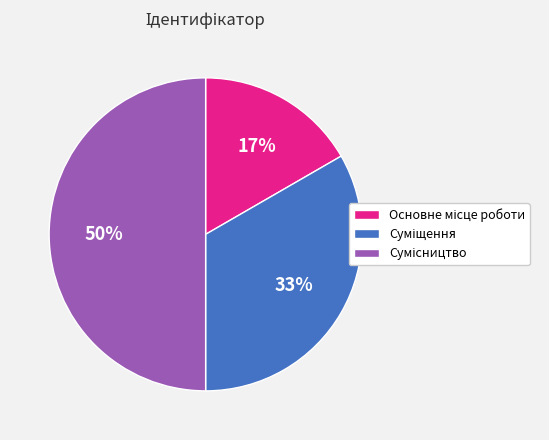

To the nearest percent, what is the average slice percentage?

33%